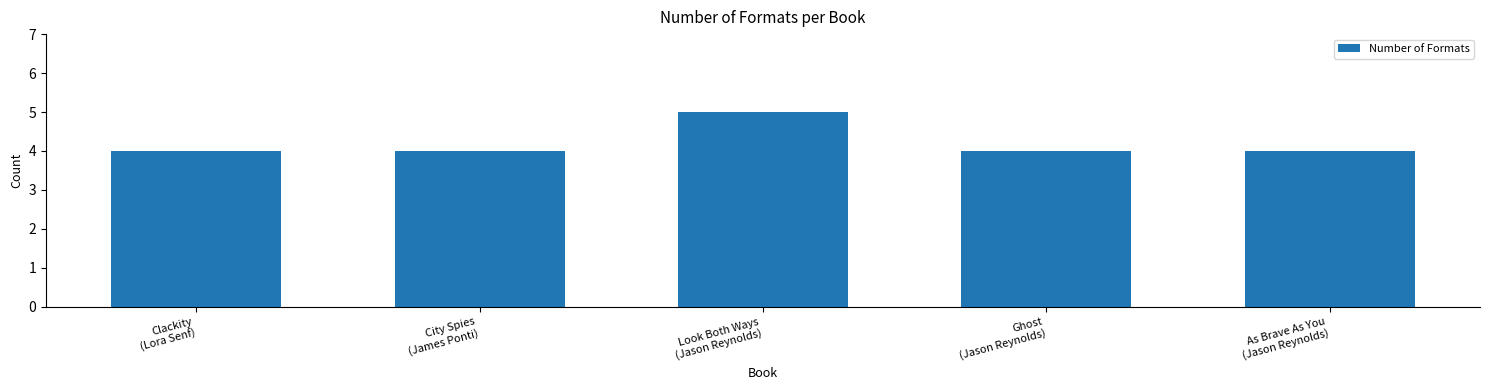

Reading left to right, what are all the values shown in this chart?

4	4	5	4	4